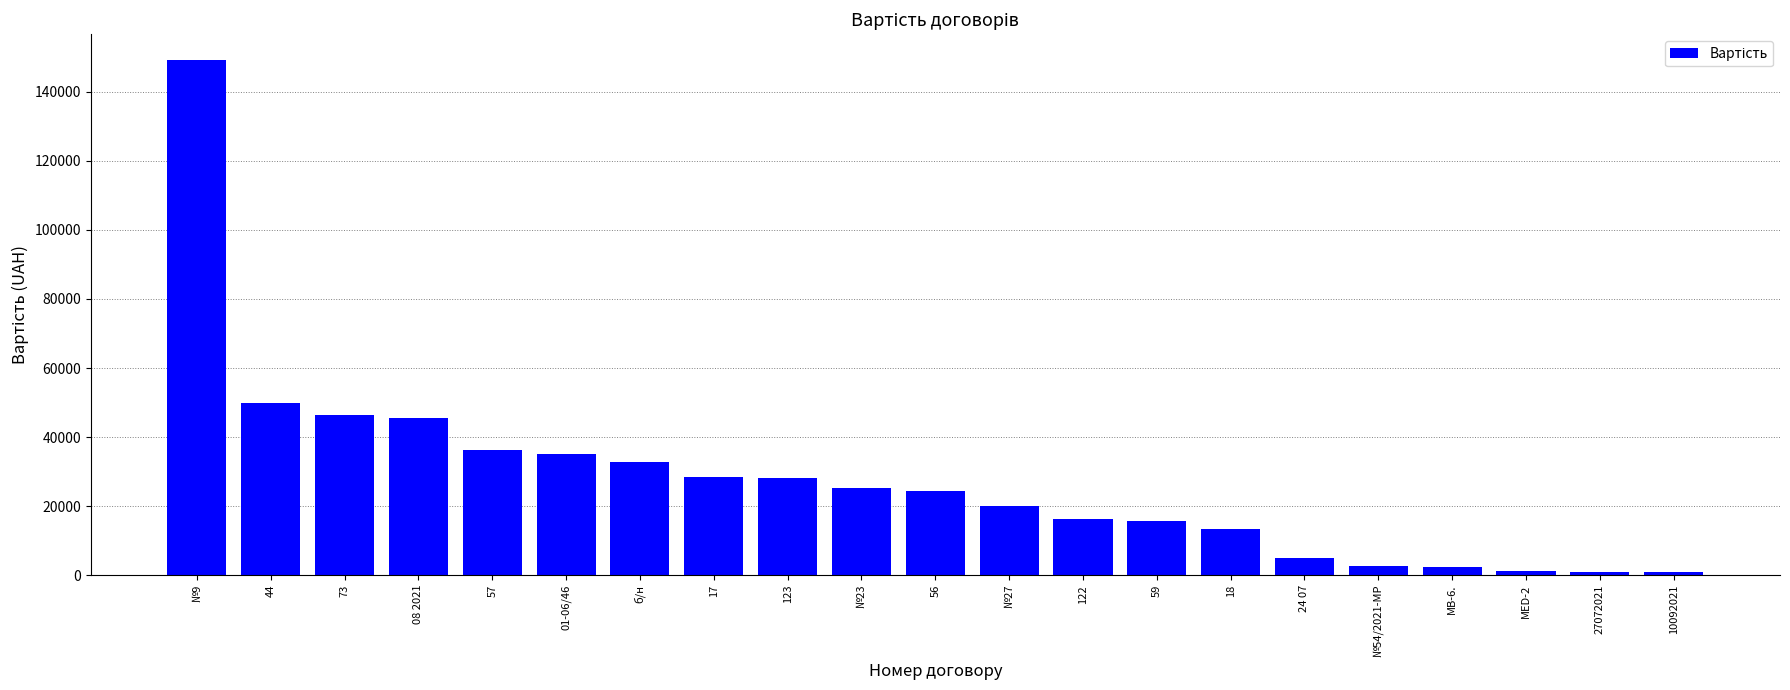

True or false: the data shows 800 at 10092021.

True